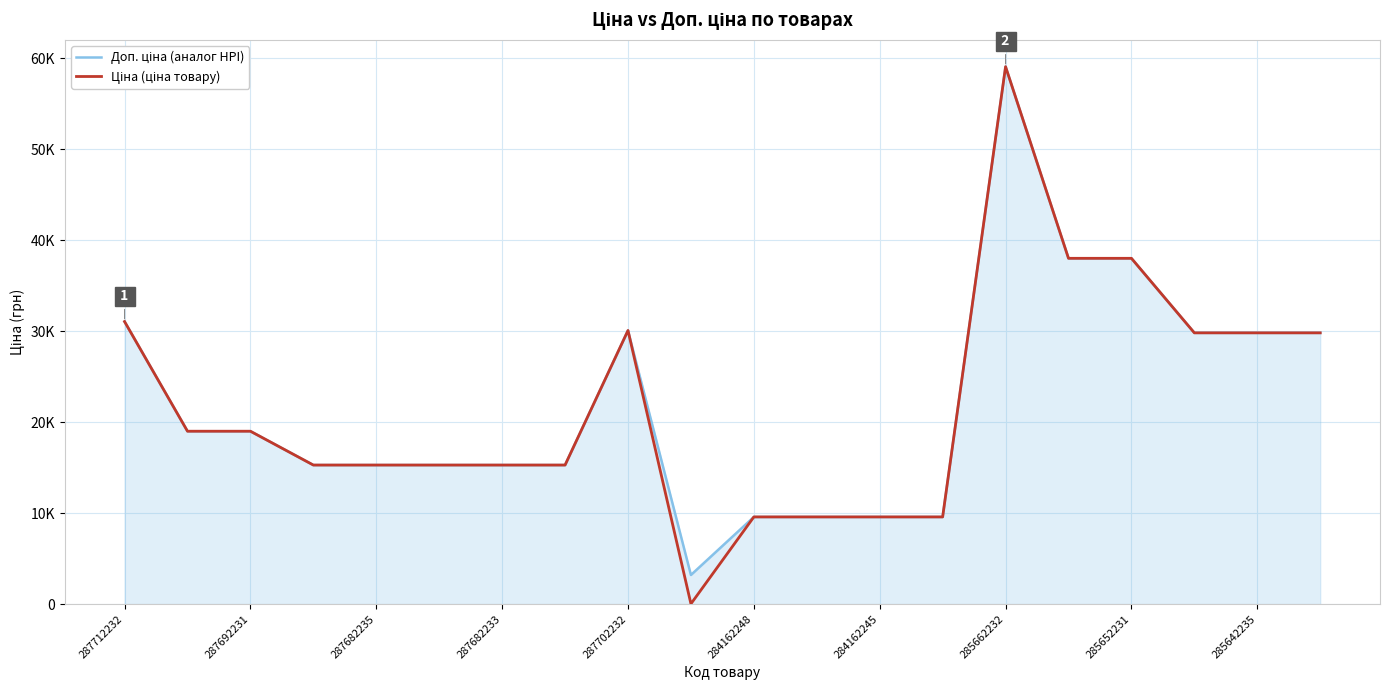

Does the chart have visible grid lines?

Yes